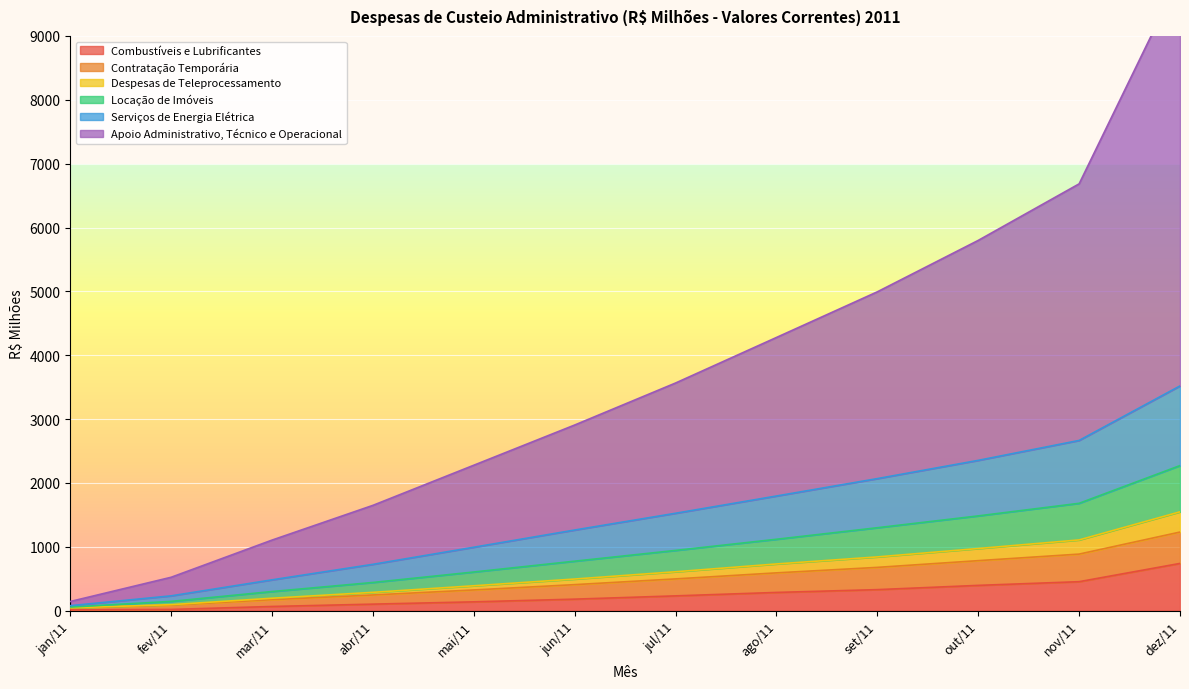

What is the total value across all series at jun/11?

6027.5